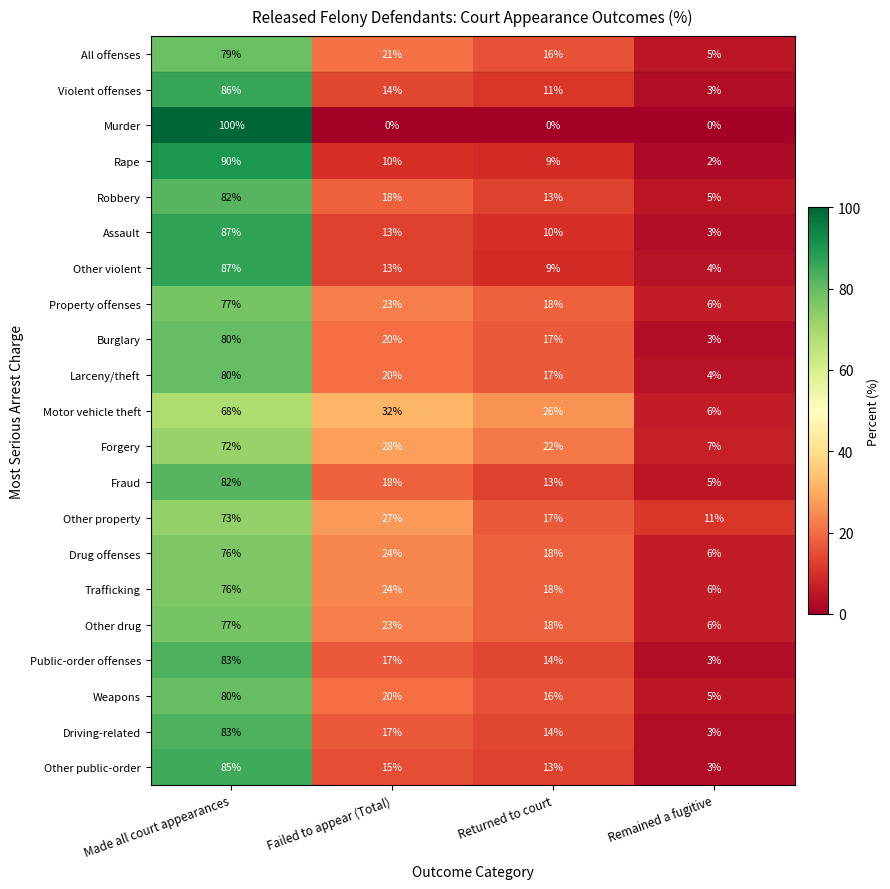

What is the difference between the Burglary values at Remained a fugitive and Failed to appear (Total)?

17